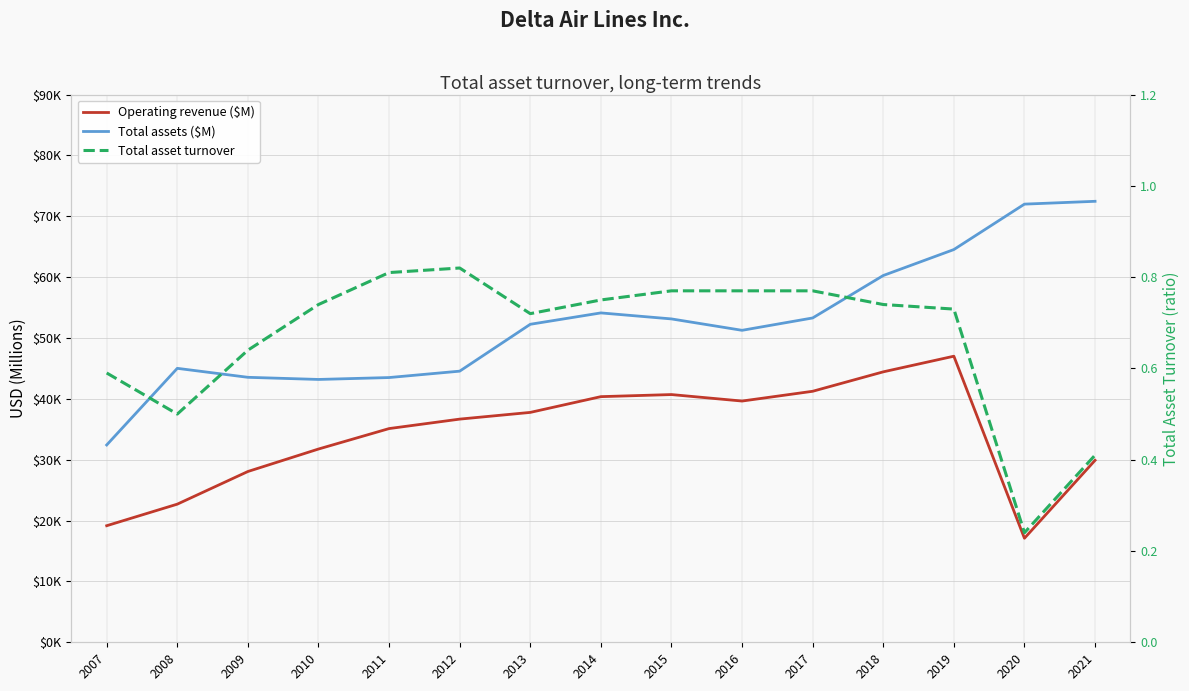

Which series has the widest spread of values?

Total assets ($M)